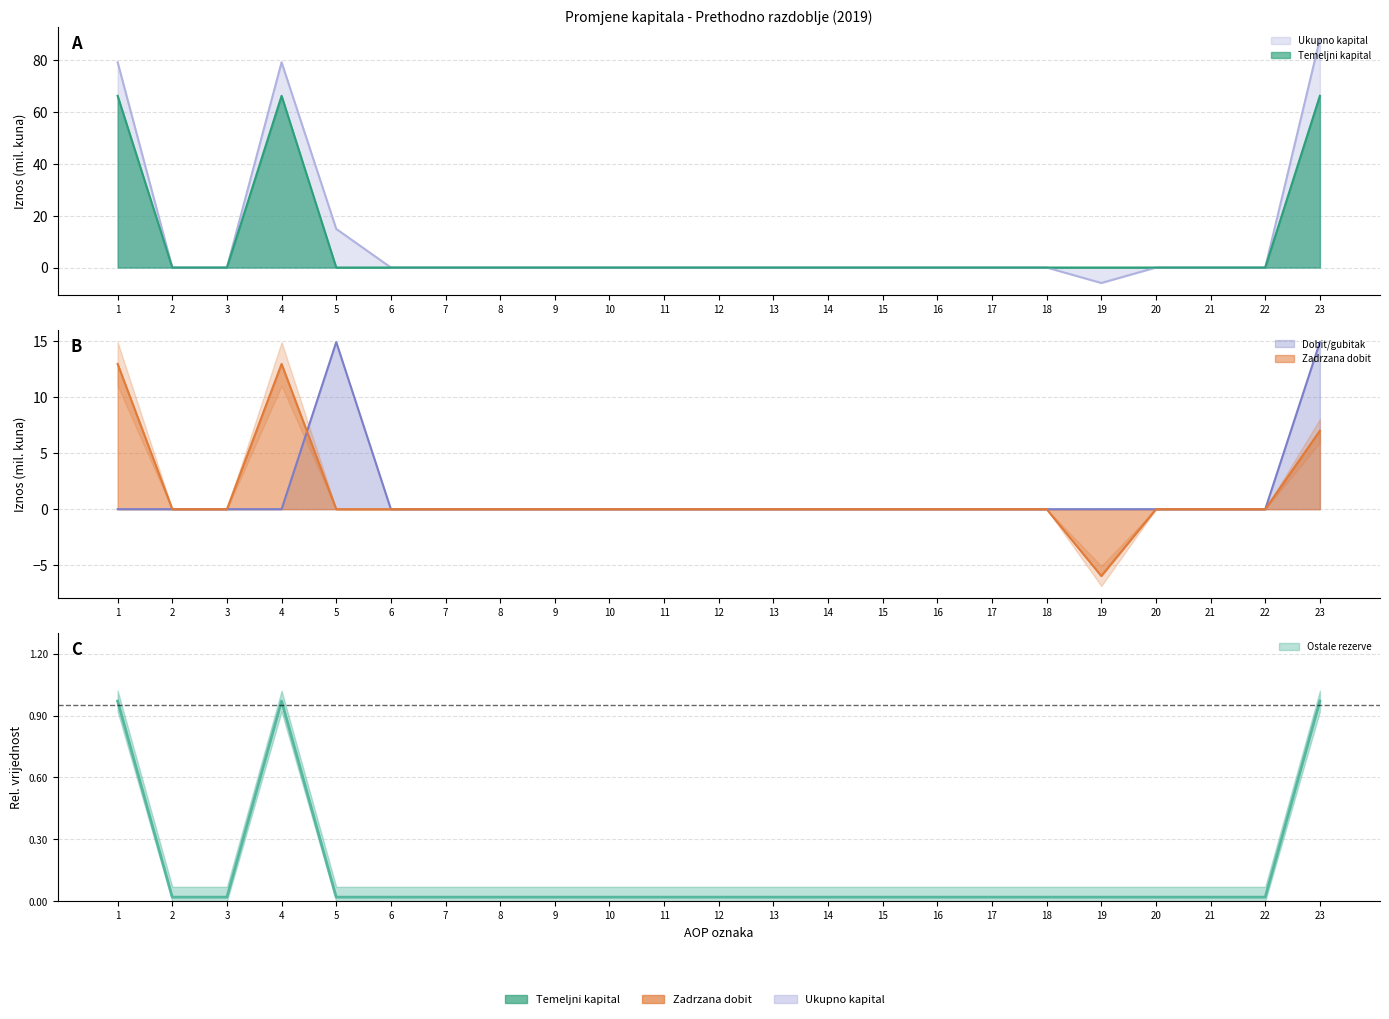

After their last crossing, which series has the higher values: Zadrzana dobit or Ostale rezerve?

Zadrzana dobit